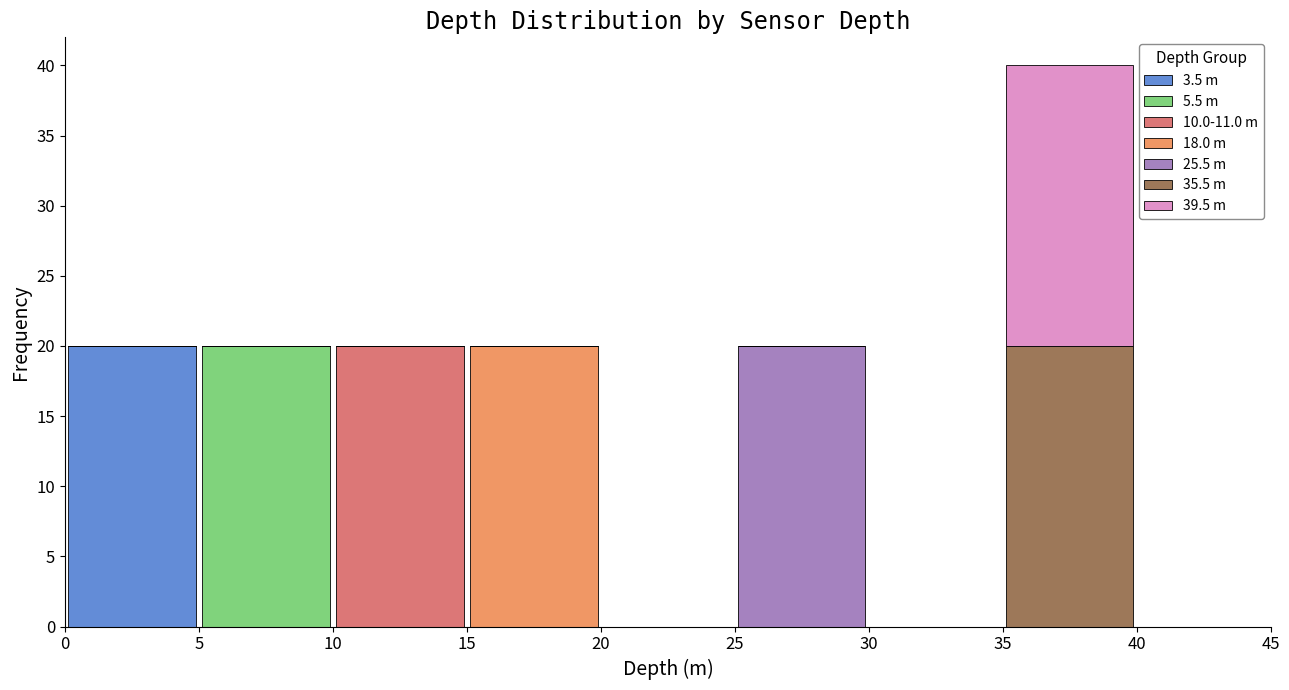

Which range on the x-axis has the tallest stacked bar (by total height)?

35 to 40